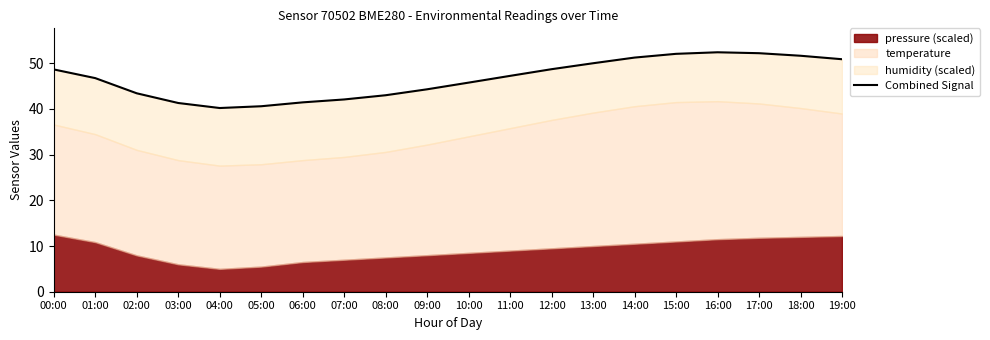

Which category has the highest value across all series?

16:00